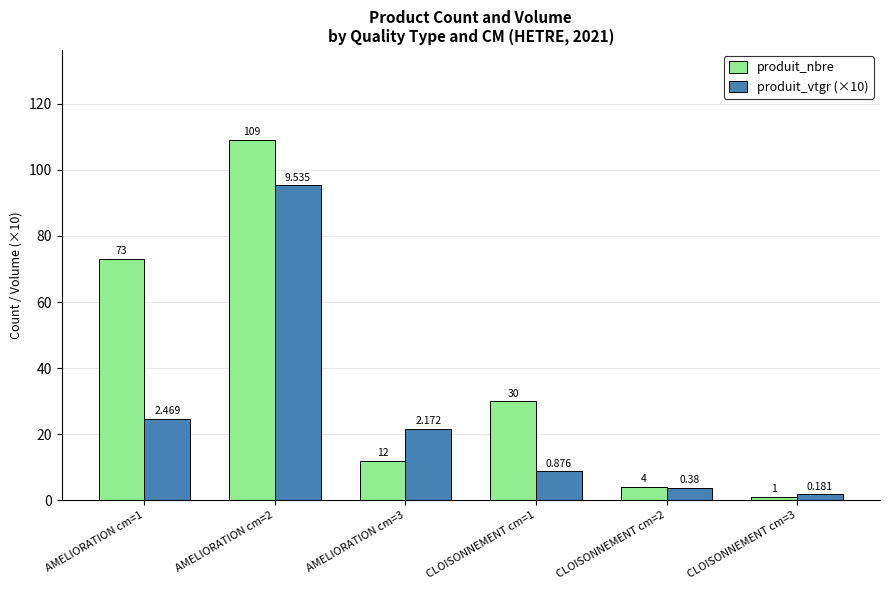

The value of produit_vtgr (×10) at AMELIORATION cm=1 is 16.5. True or false?

False